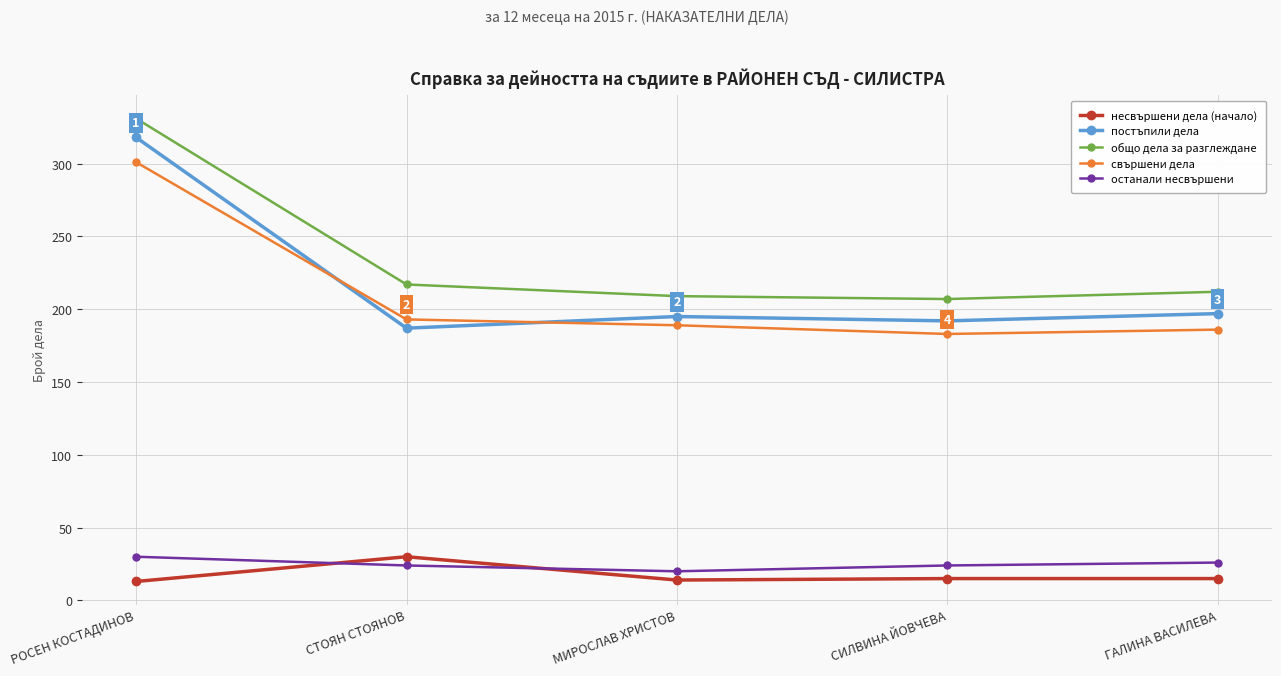

Is the value of несвършени дела (начало) at СТОЯН СТОЯНОВ greater than the value of останали несвършени at МИРОСЛАВ ХРИСТОВ?

Yes